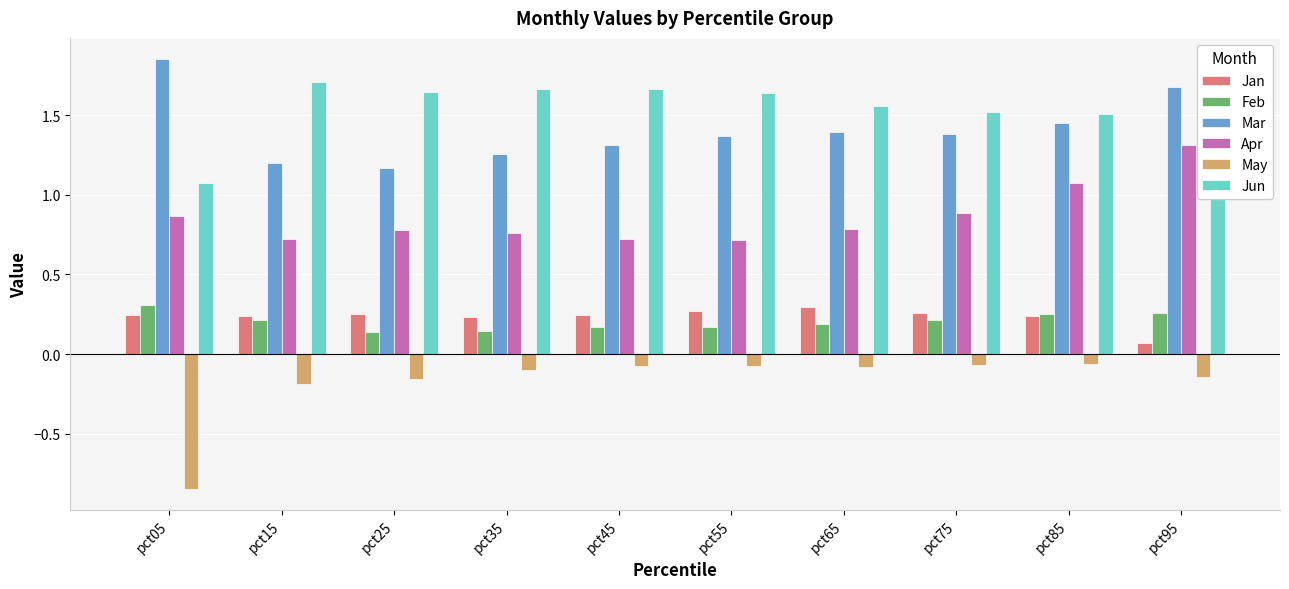

How many groups of bars are there?

10